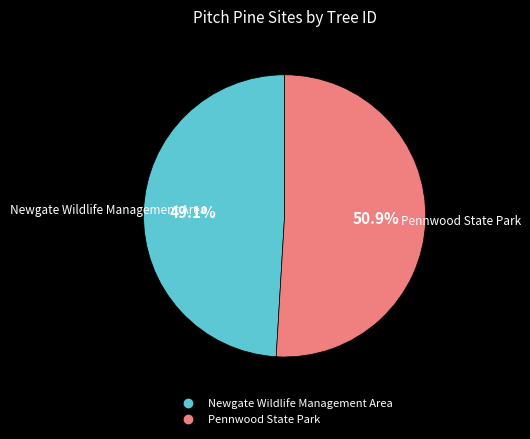

Rank the categories by value from highest to lowest.

Pennwood State Park, Newgate Wildlife Management Area